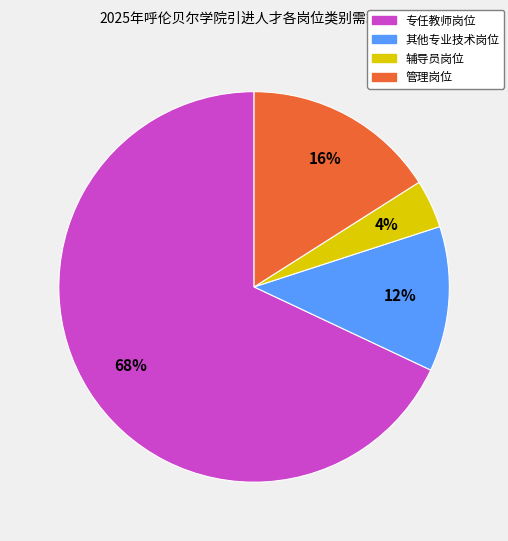

Is there a majority slice in this chart?

Yes